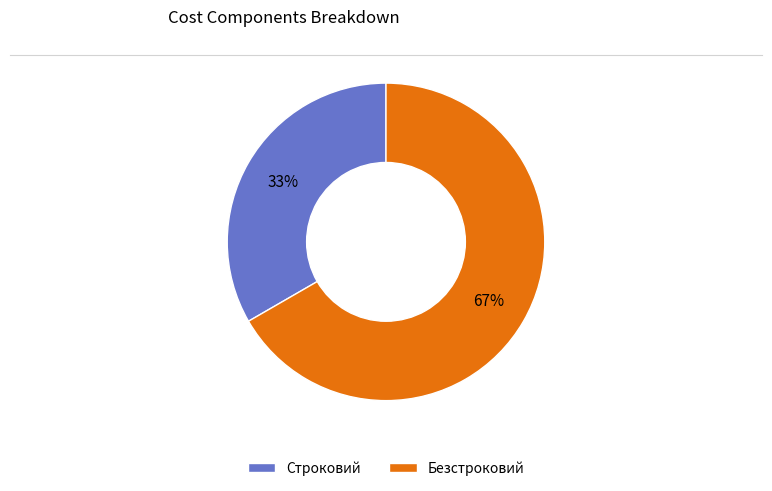

To the nearest percent, what is the combined percentage of Строковий and Безстроковий?

100%